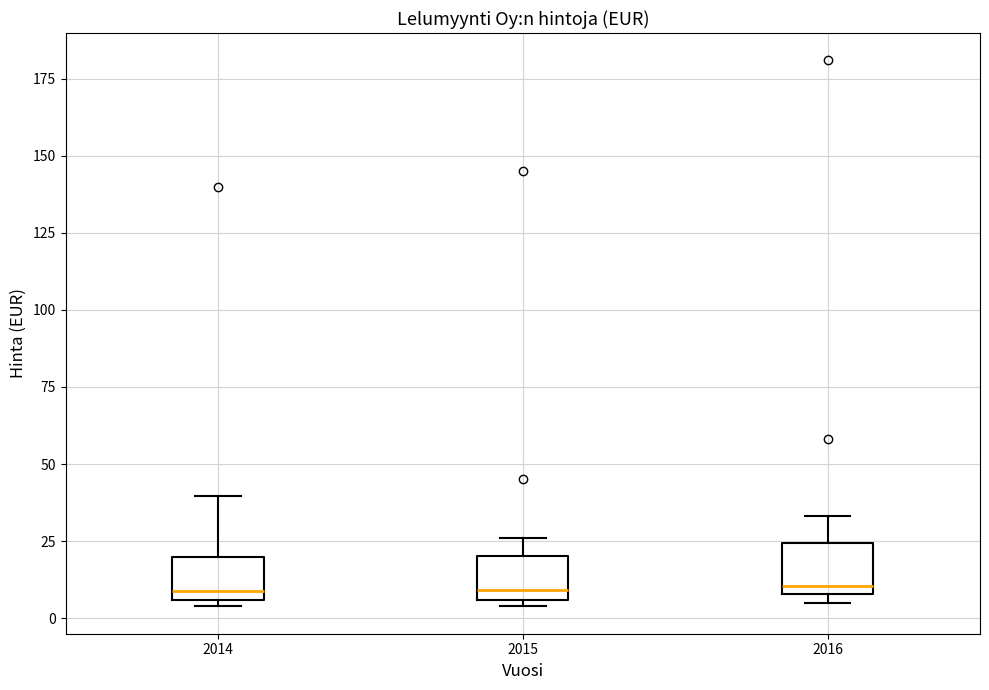

Where does the median line of the box at x = 2014 sit on the y-axis? The values are not printed on the chart, so give them approximately, as read against the axis.

10